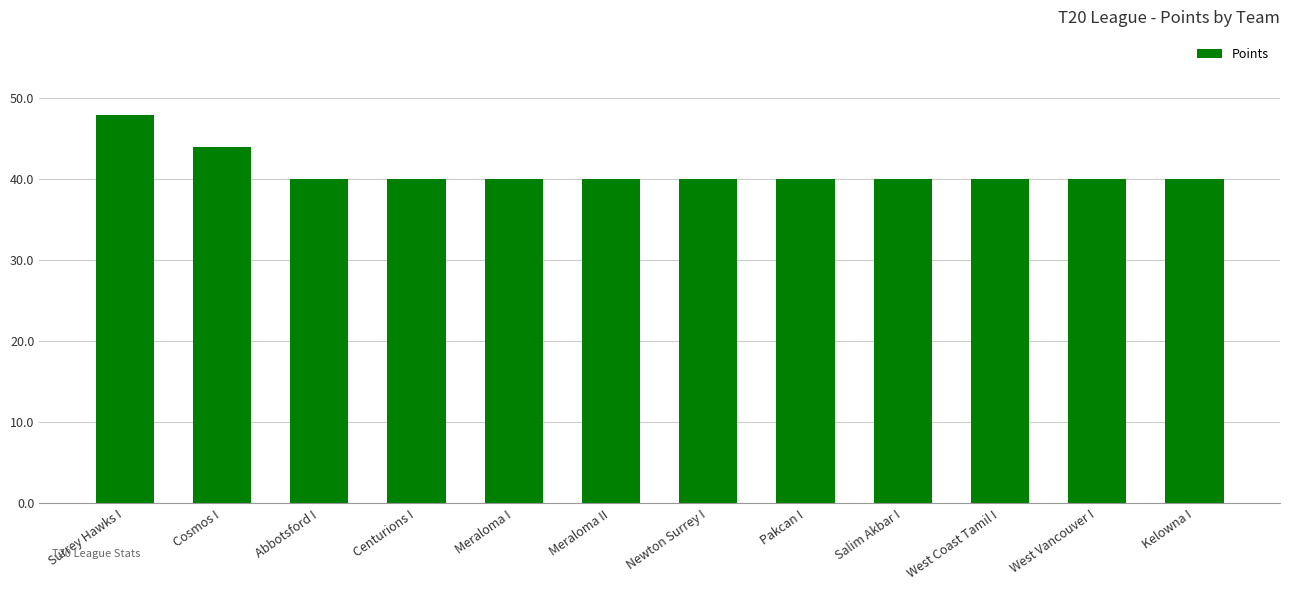

Approximately how many times larger is the value at Salim Akbar I compared to Meraloma I?

1.0